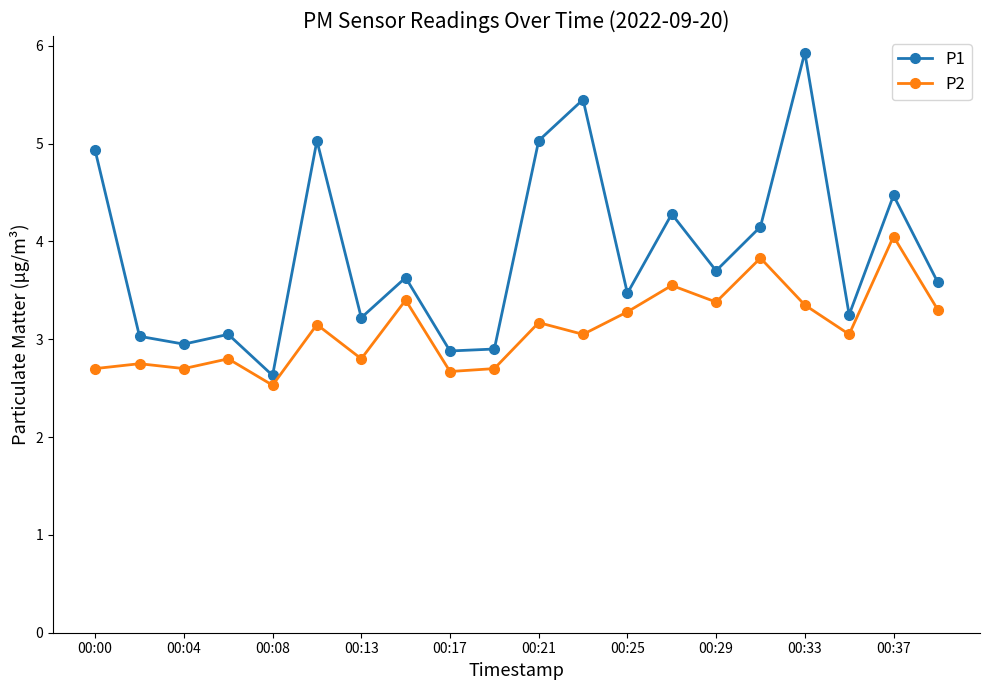

Rank the series by their maximum value, from lowest to highest.

P2, P1